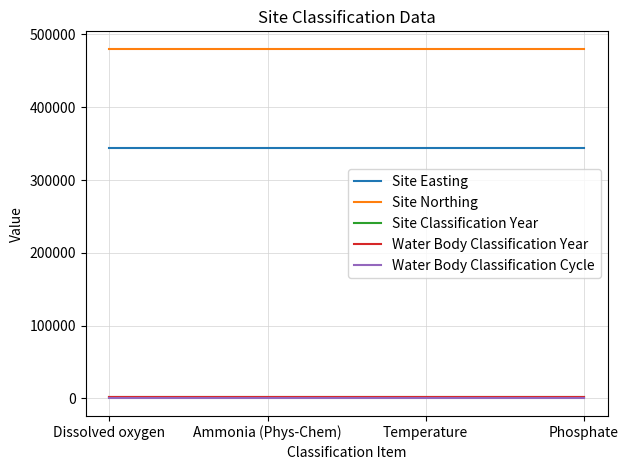

Is this an area chart (filled region under the line)?

No